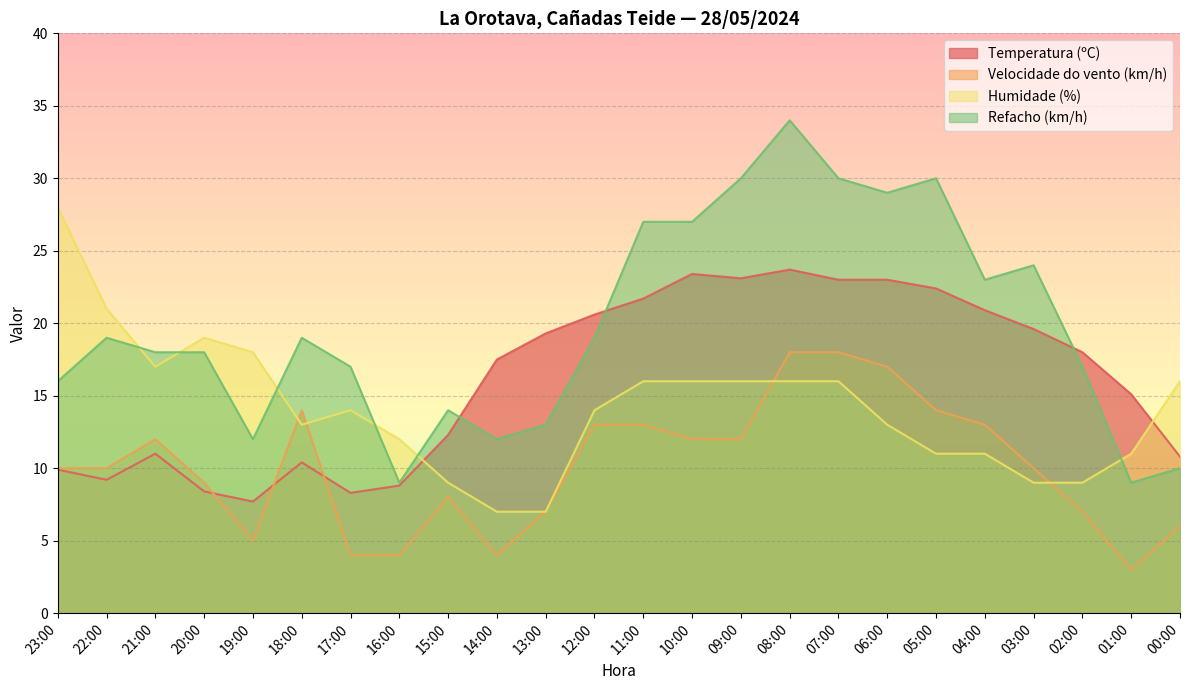

What is the value of the Velocidade do vento (km/h) point at the 13th from the left?

13.0